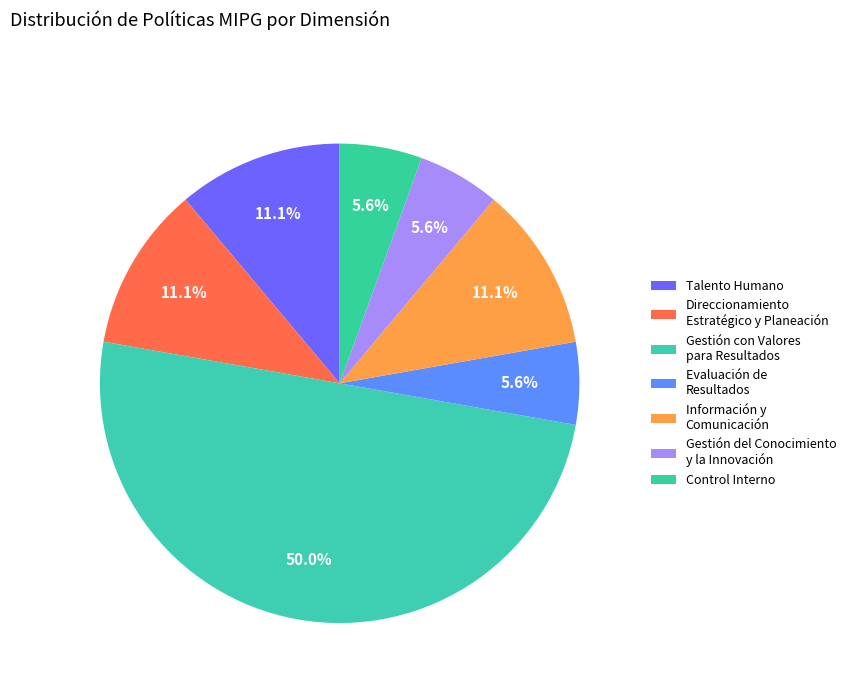

How many segments does this pie chart have?

7